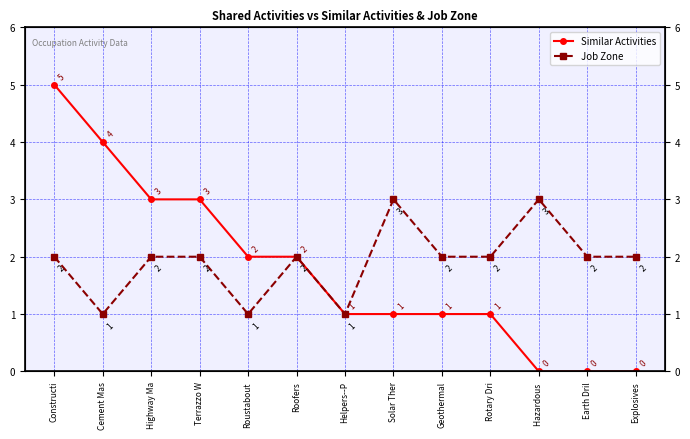

What is the difference between the maximum and minimum values in the Job Zone series?

2